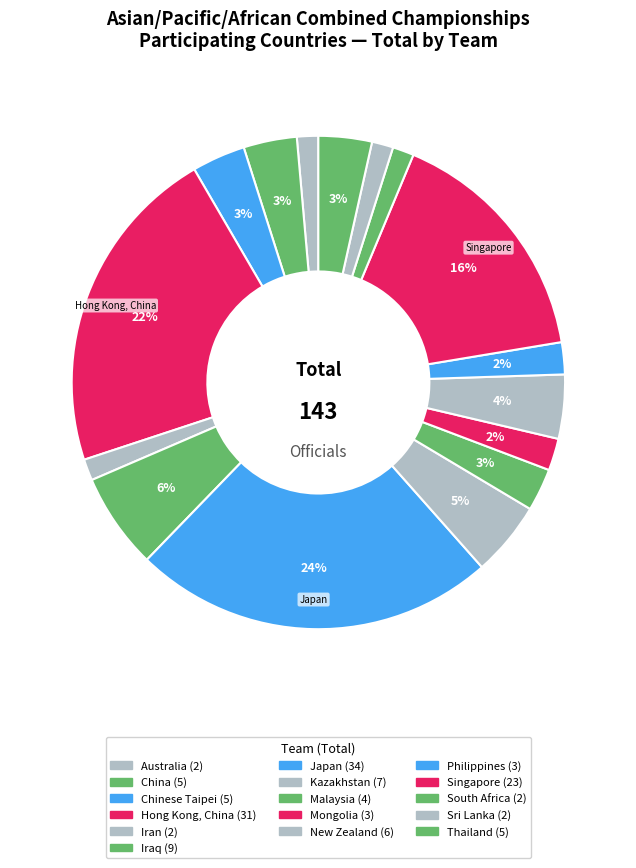

Is it true that Philippines is 1% of the pie?

False